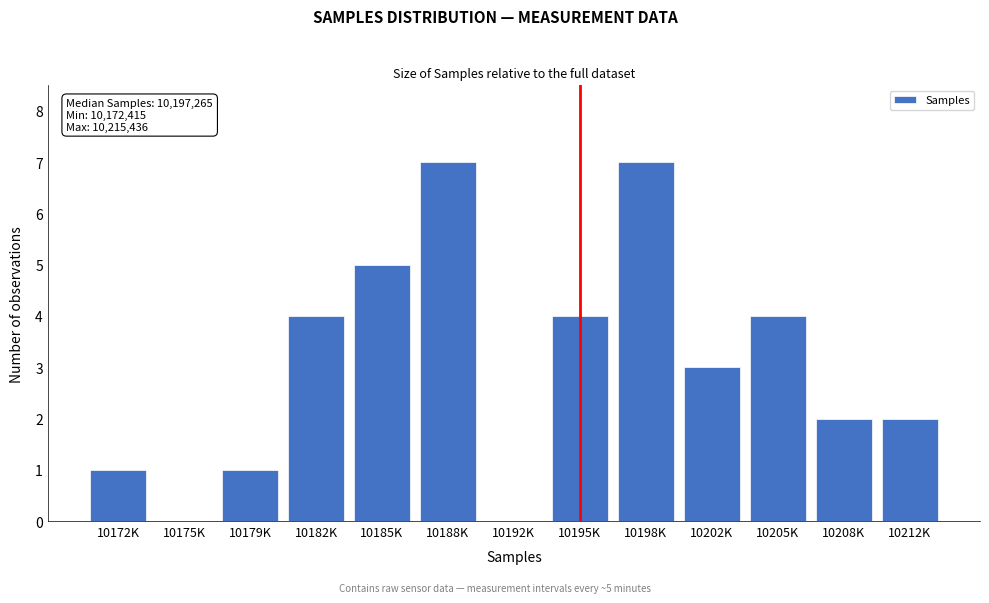

Reading left to right, extract all data points from this chart.

10172K=1	10175K=0	10179K=1	10182K=4	10185K=5	10188K=7	10192K=0	10195K=4	10198K=7	10202K=3	10205K=4	10208K=2	10212K=2